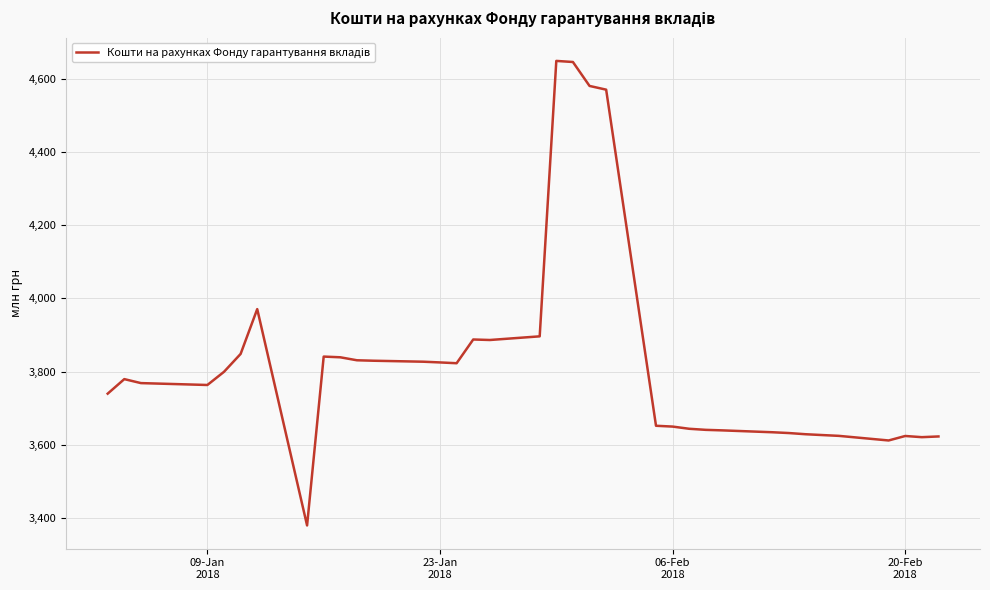

What is the difference between the maximum and minimum values?

1267.2